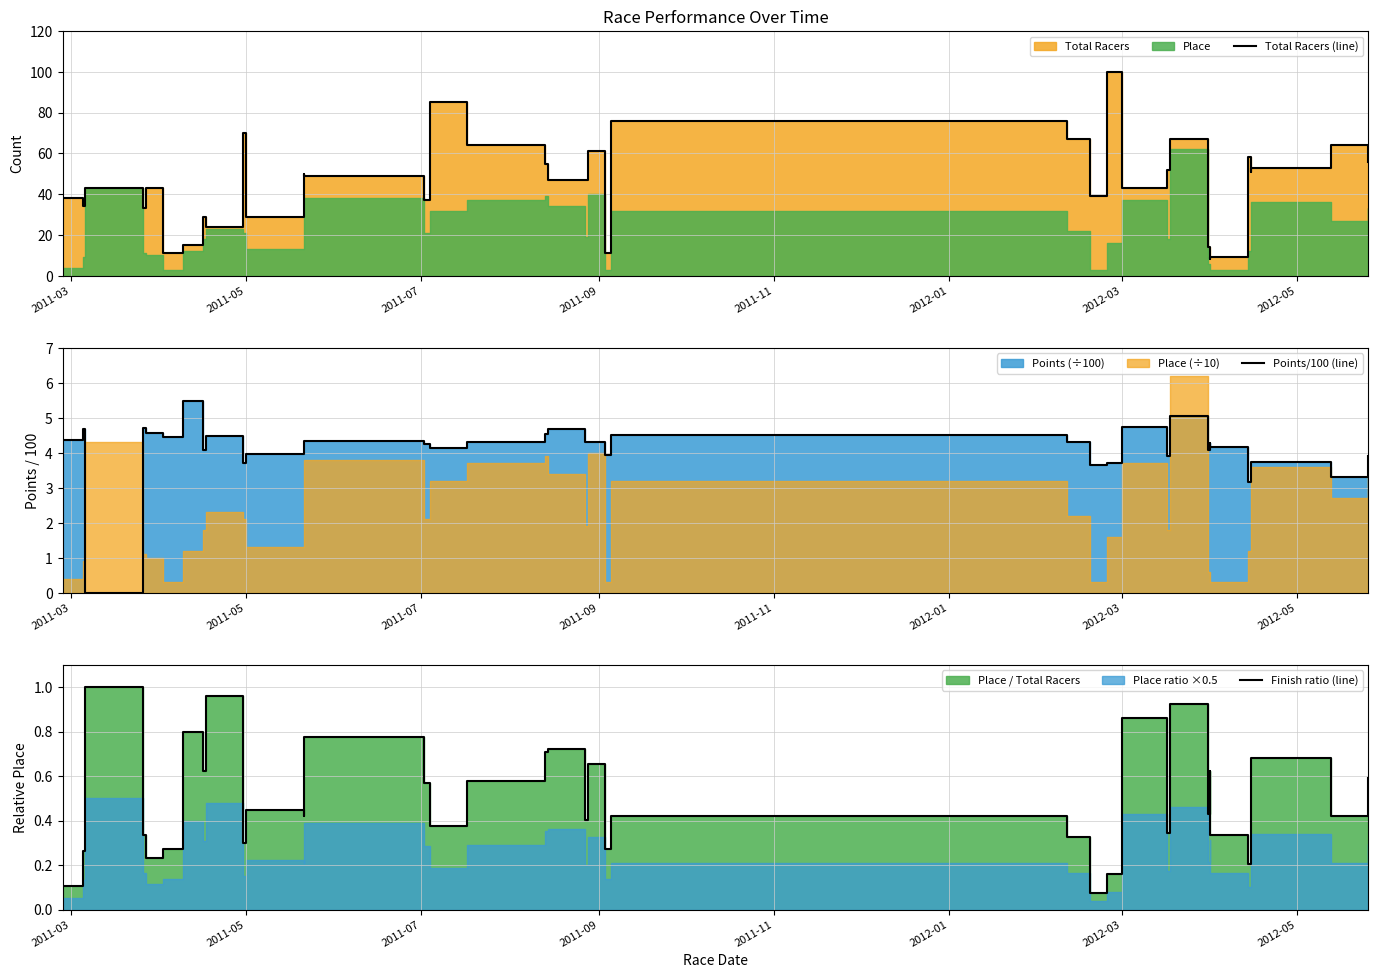

Is the value of Points/100 (line) at 2011-09 greater than the value of Finish ratio (line) at 14?

Yes